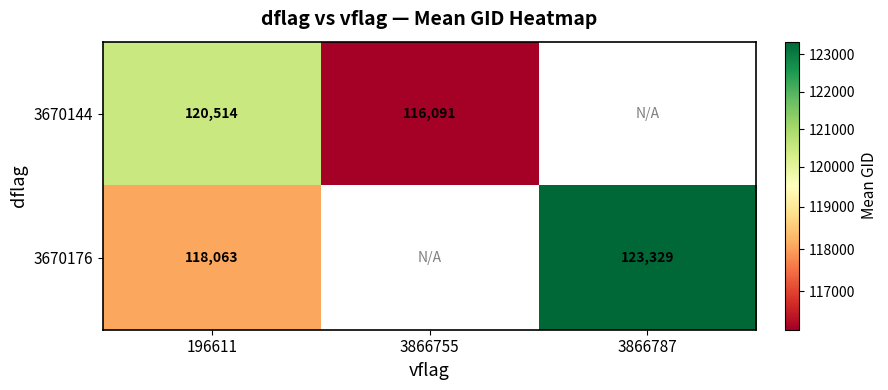

What is the minimum value shown in the chart?

116091.4